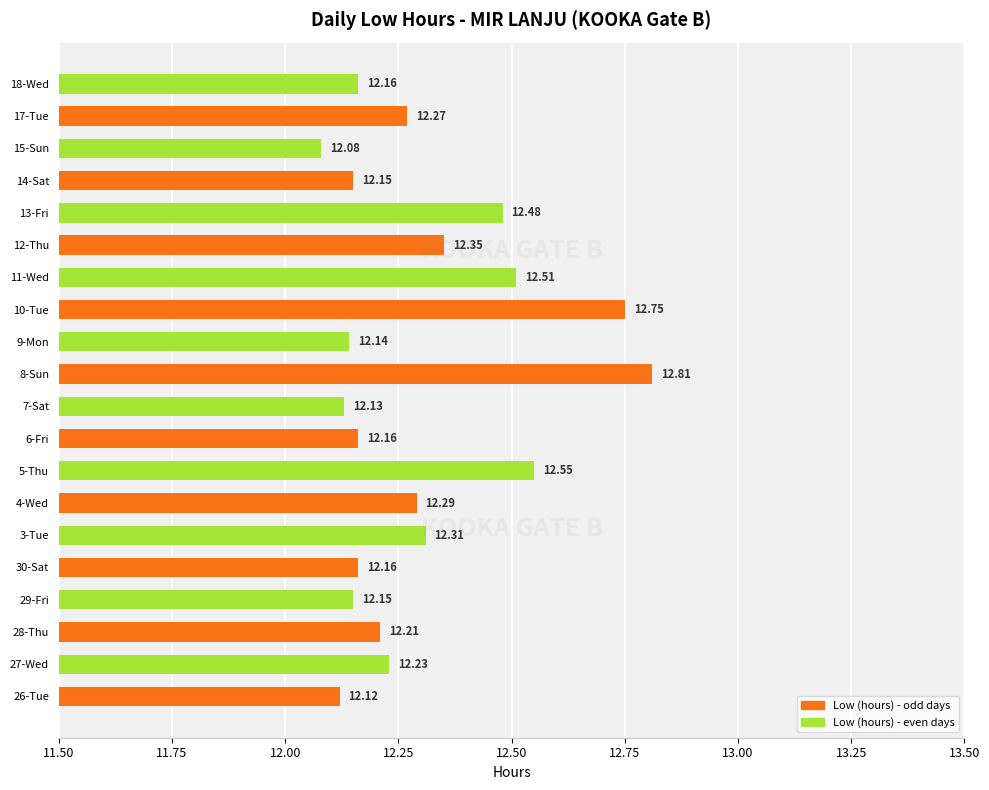

What is the sum of the values at 13-Fri and 5-Thu?

25.0